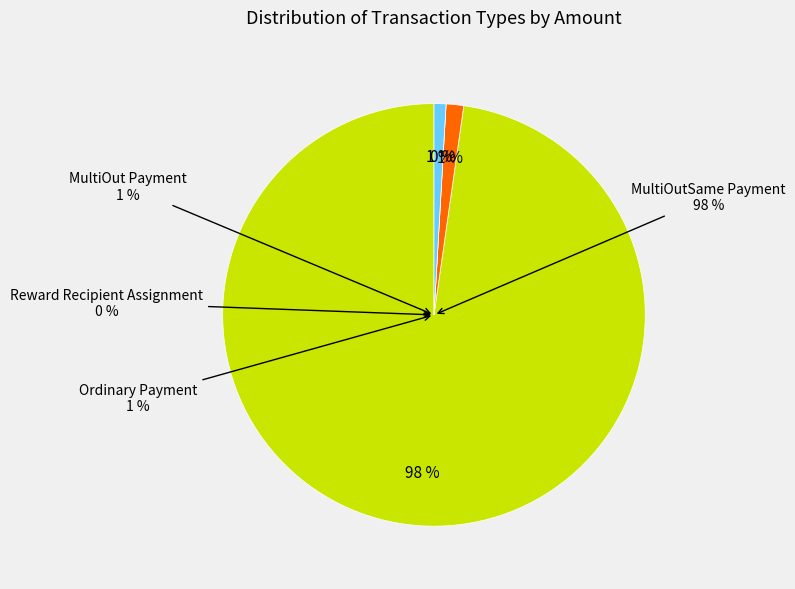

Is Reward Recipient Assignment the majority of the pie?

No